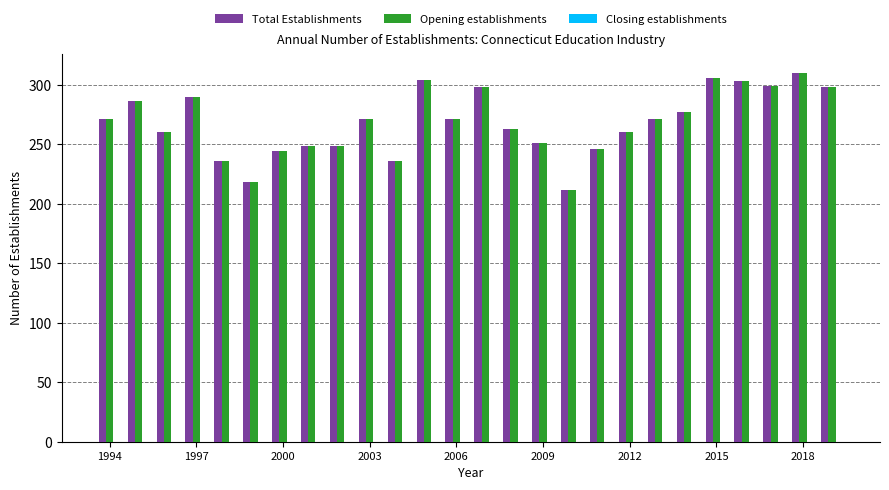

What is the highest value of the Opening establishments series?

310